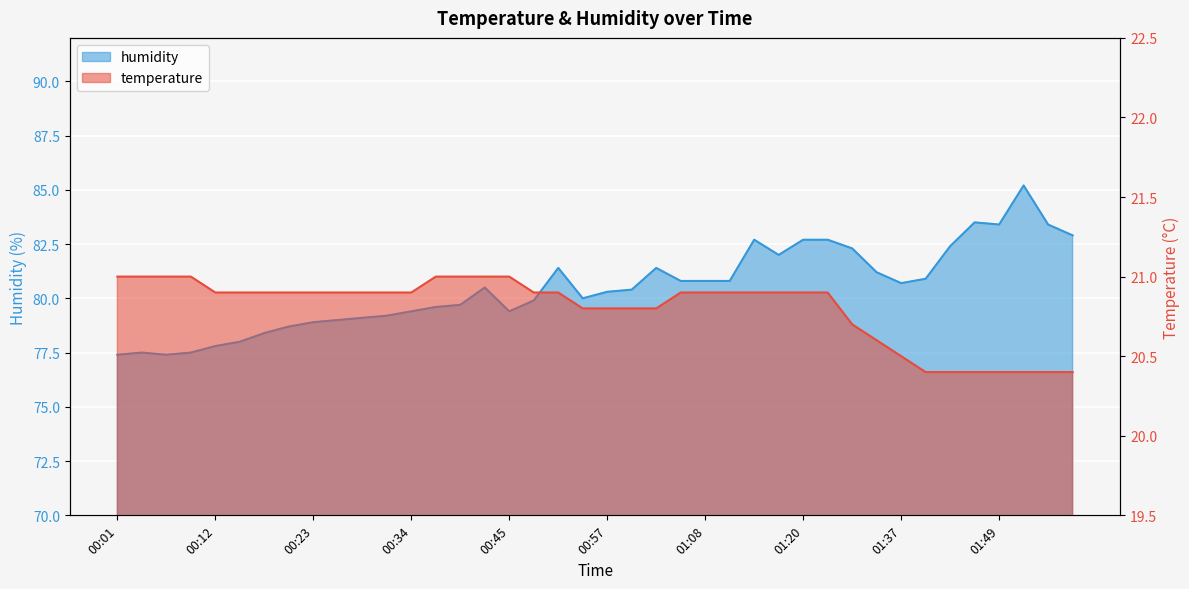

Does the chart have visible grid lines?

Yes